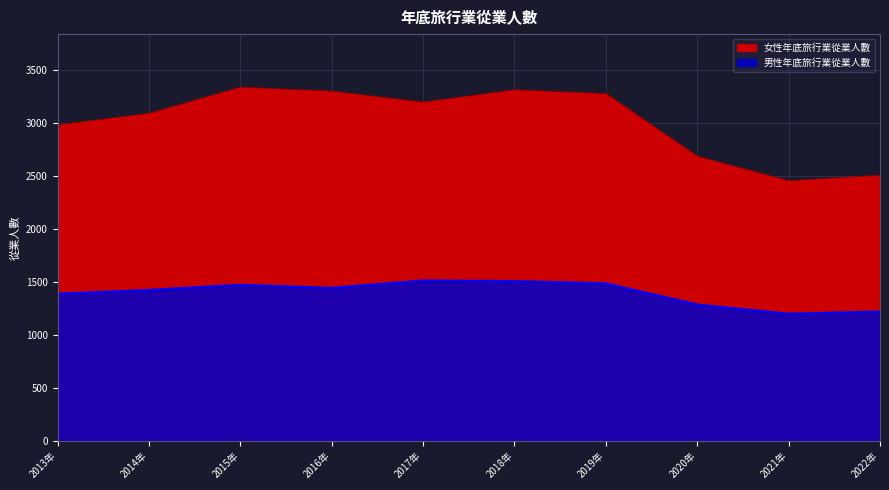

What is the label of the 2nd point from the left?

2014年